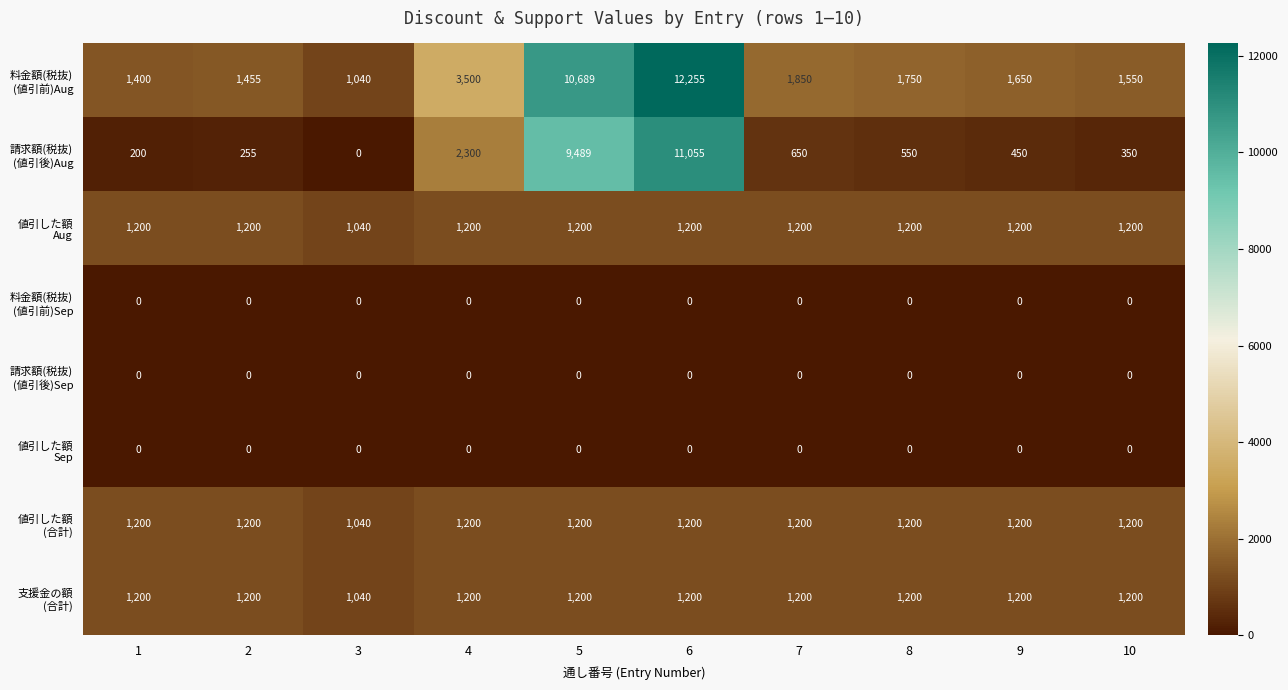

What is the difference between the highest and lowest values at 4?

3500